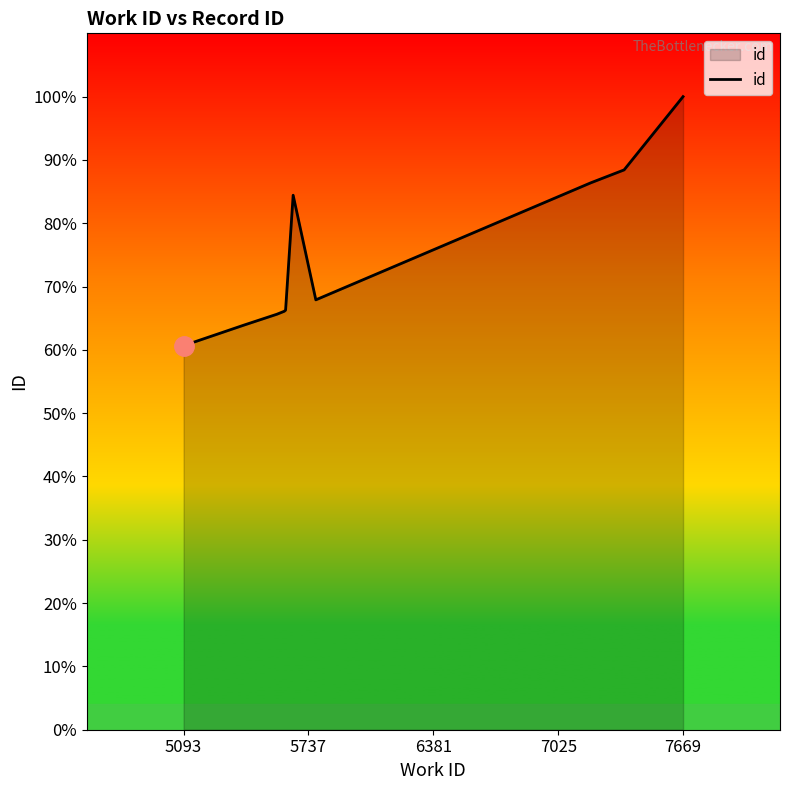

Does the chart have visible grid lines?

No